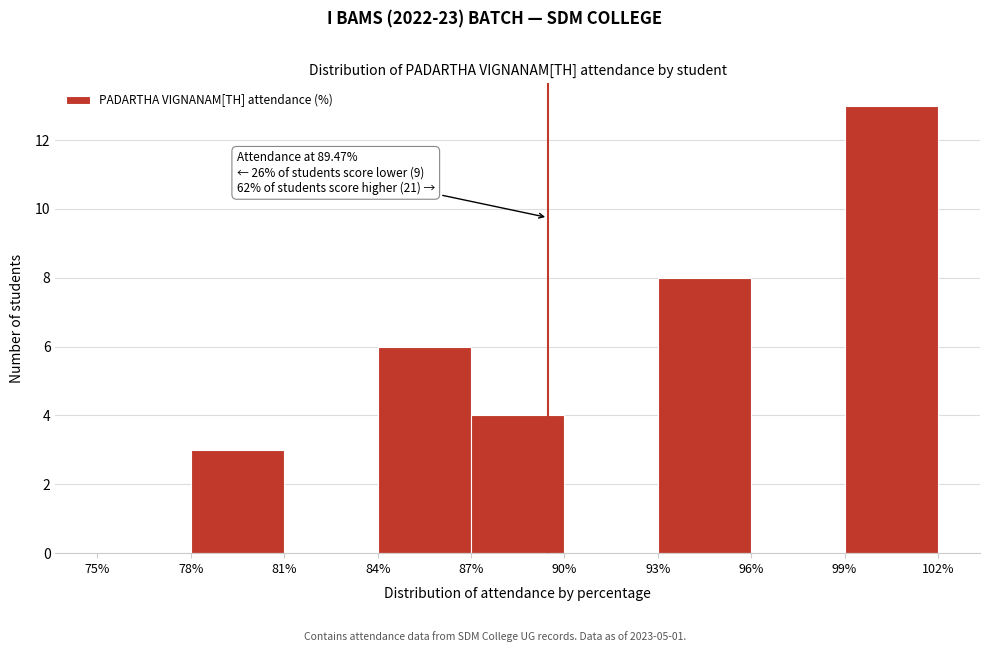

Over which range of the x-axis is the bar tallest?

99% to 102%